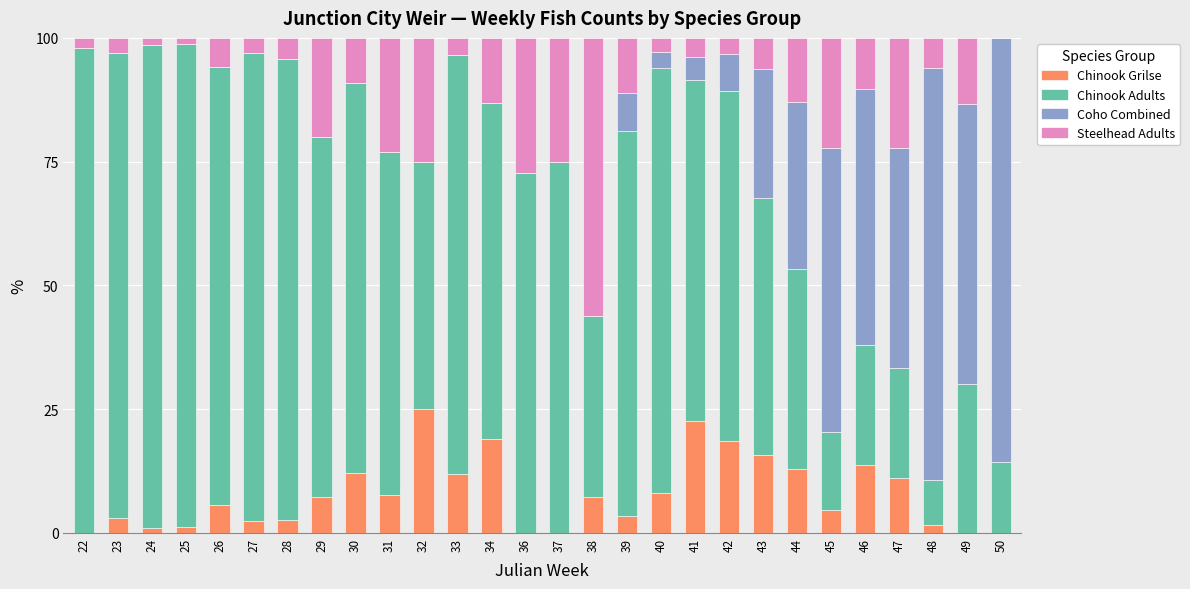

How many data points does each series have?

28